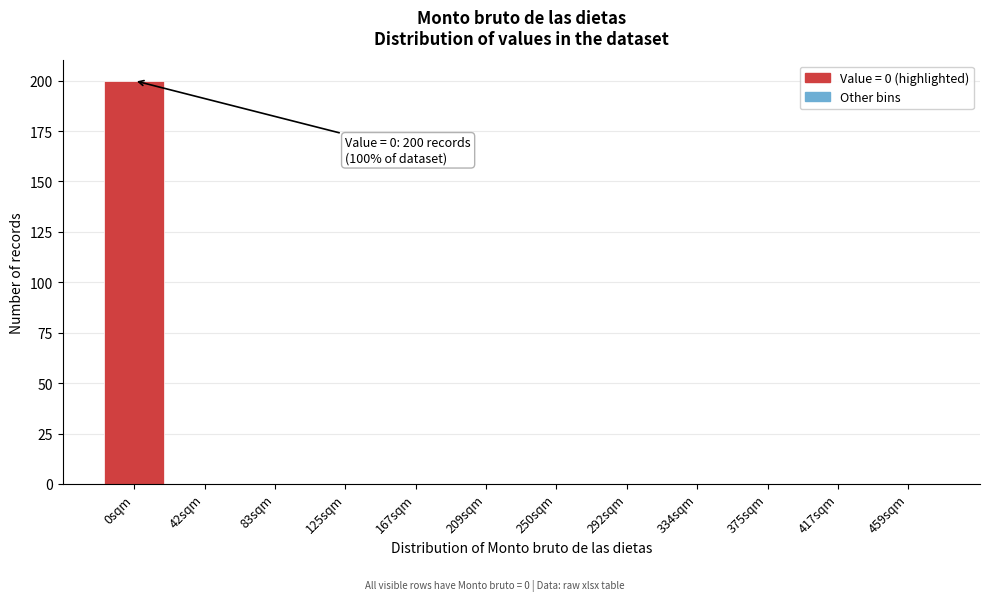

Reading left to right, list all the values displayed in this chart.

0sqm=200	42sqm=0	83sqm=0	125sqm=0	167sqm=0	209sqm=0	250sqm=0	292sqm=0	334sqm=0	375sqm=0	417sqm=0	459sqm=0